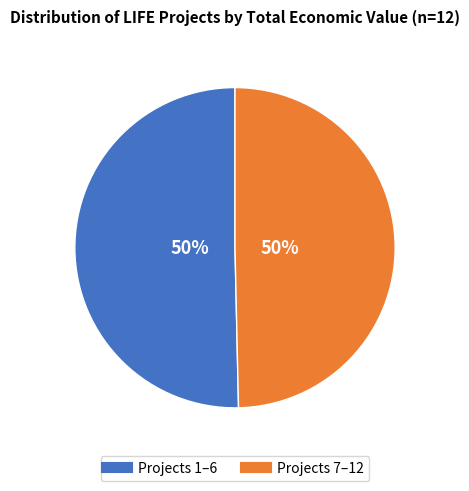

To the nearest percent, what is the average slice percentage?

50%